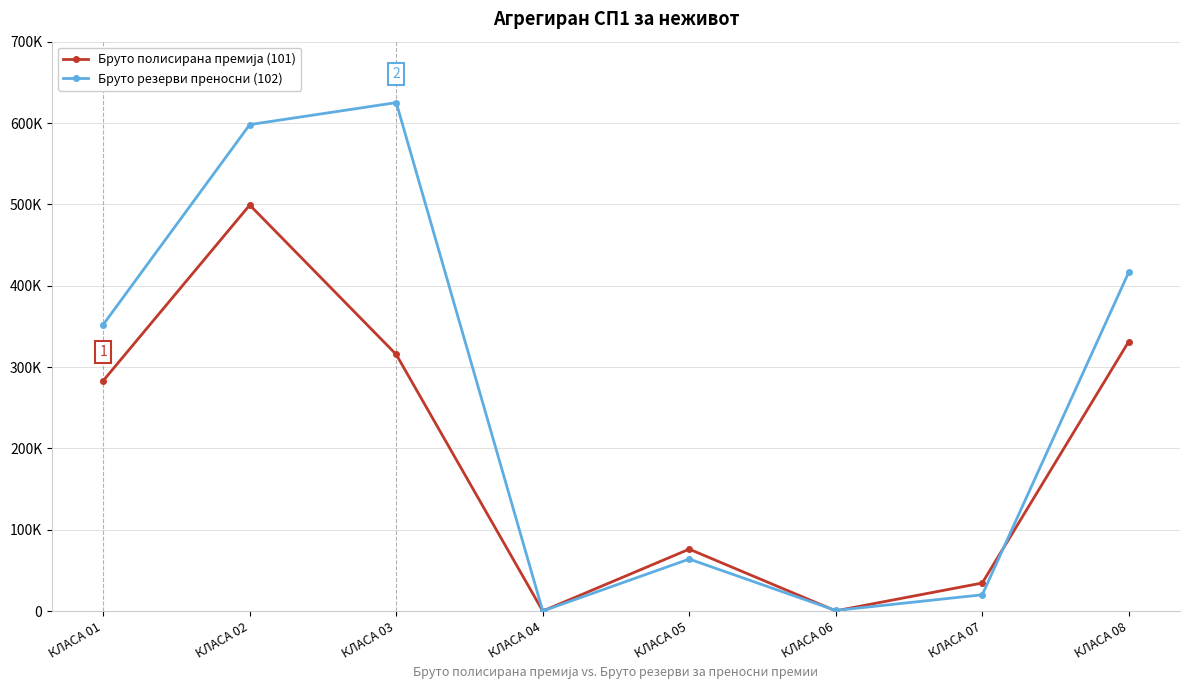

Which series changed the most between КЛАСА 04 and КЛАСА 05?

Бруто полисирана премија (101)